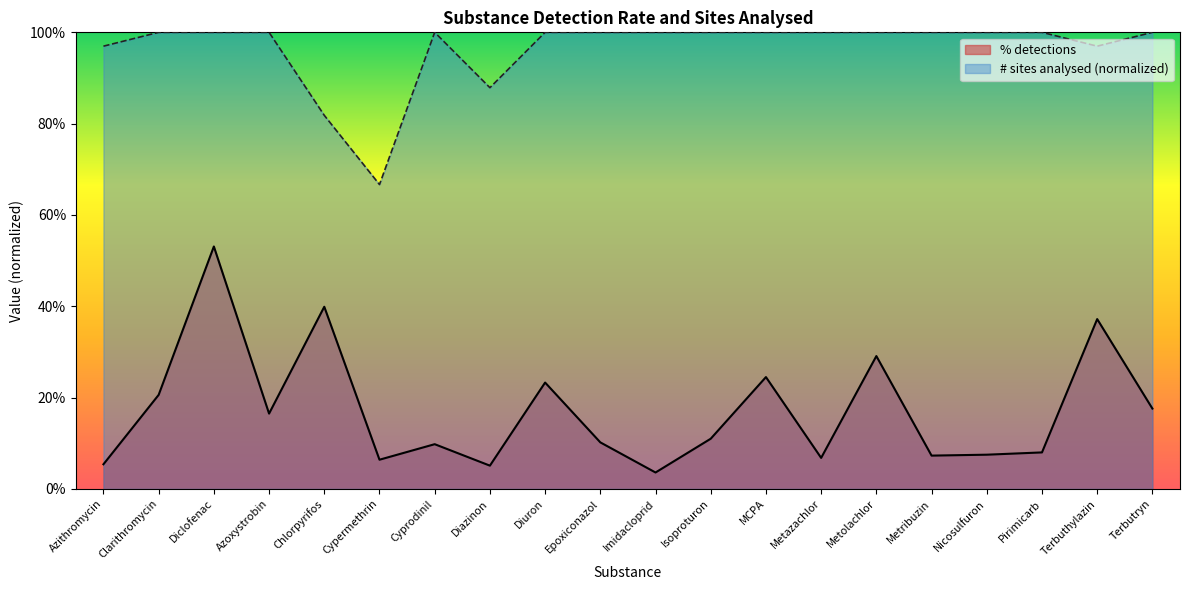

True or false: # sites analysed has more than 0 points higher than both neighbors.

True